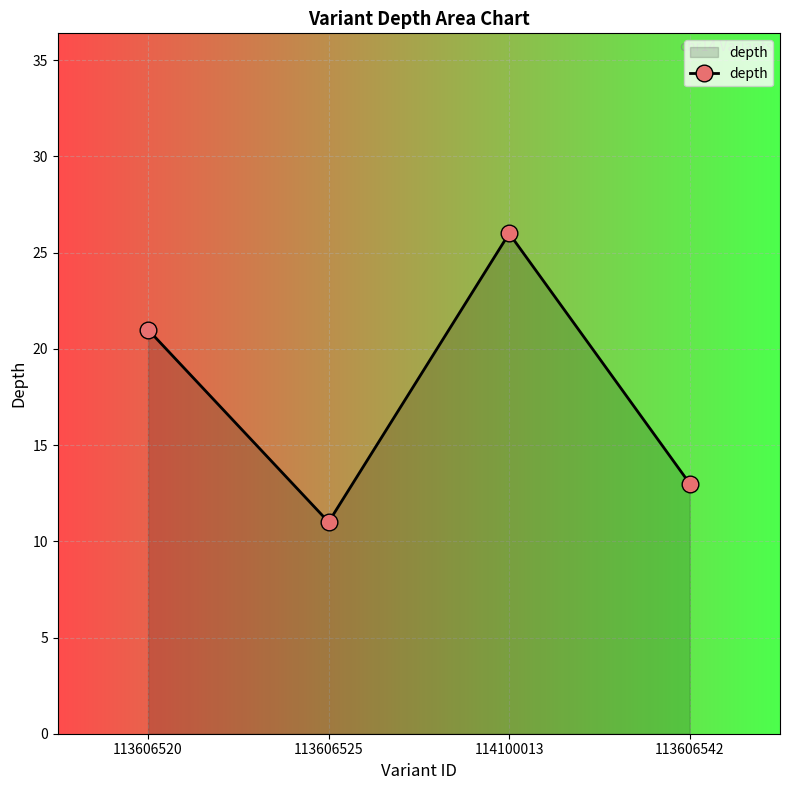

List the labels in order of value, smallest first.

113606525, 113606542, 113606520, 114100013